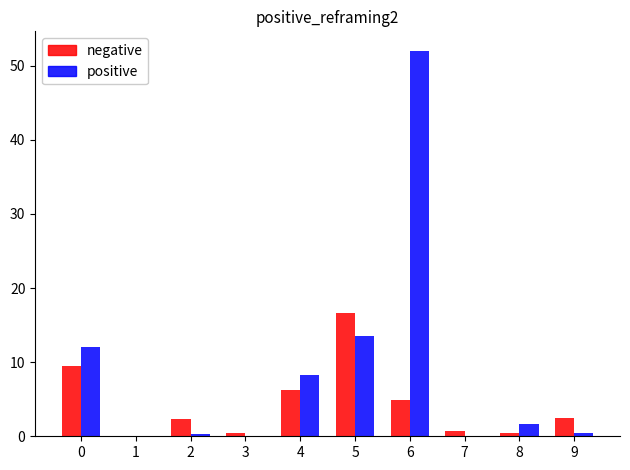

What is the total value across all series at 4?

14.5